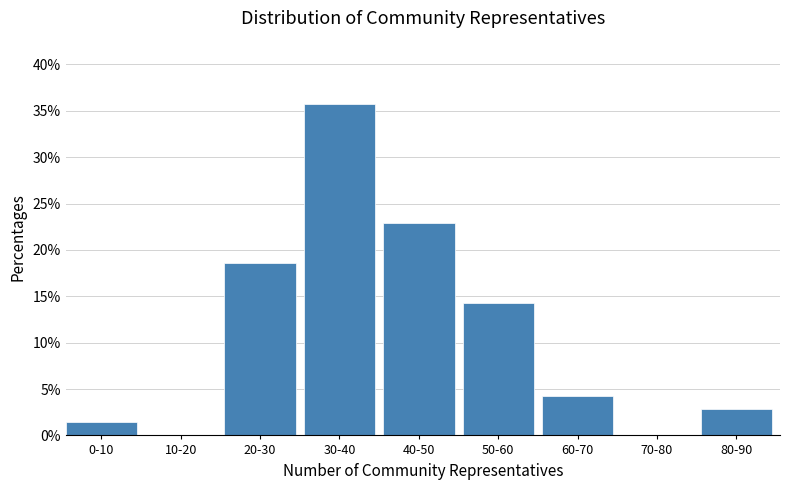

Reading left to right, transcribe all the data shown in this chart.

0-10=1.4	10-20=0.0	20-30=18.6	30-40=35.7	40-50=22.9	50-60=14.3	60-70=4.3	70-80=0.0	80-90=2.9